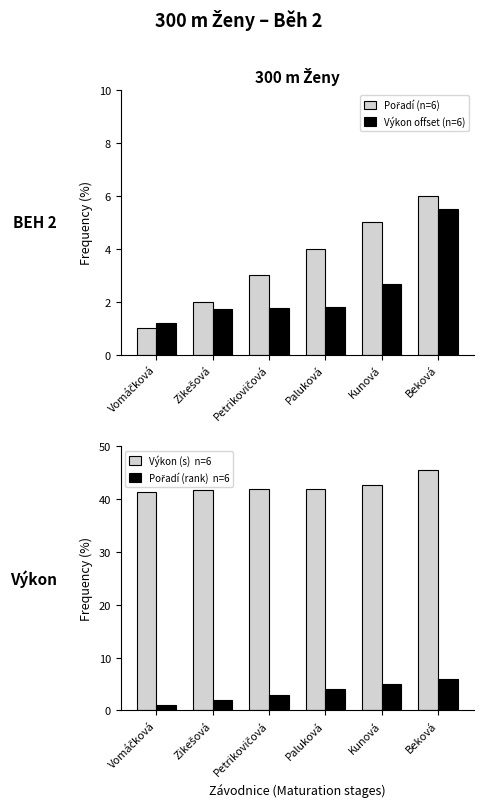

Reading left to right, transcribe all the data shown in this chart.

Pořadí: Vomáčková=1.0	Zikešová=2.0	Petrikovičová=3.0	Paluková=4.0	Kunová=5.0	Beková=6.0
Výkon − 40 (s offset): Vomáčková=1.2	Zikešová=1.7	Petrikovičová=1.8	Paluková=1.8	Kunová=2.7	Beková=5.5
Výkon (s)  n=6: Vomáčková=41.2	Zikešová=41.7	Petrikovičová=41.8	Paluková=41.8	Kunová=42.7	Beková=45.5
Pořadí (rank)  n=6: Vomáčková=1.0	Zikešová=2.0	Petrikovičová=3.0	Paluková=4.0	Kunová=5.0	Beková=6.0